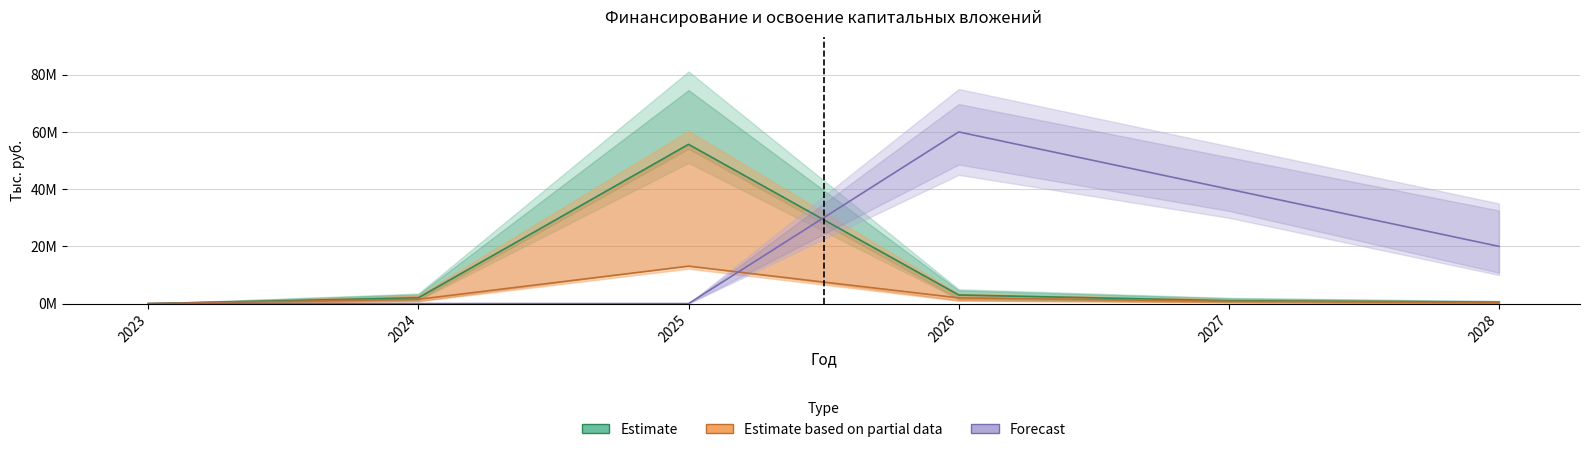

Does the chart display data point markers on the line(s)?

No